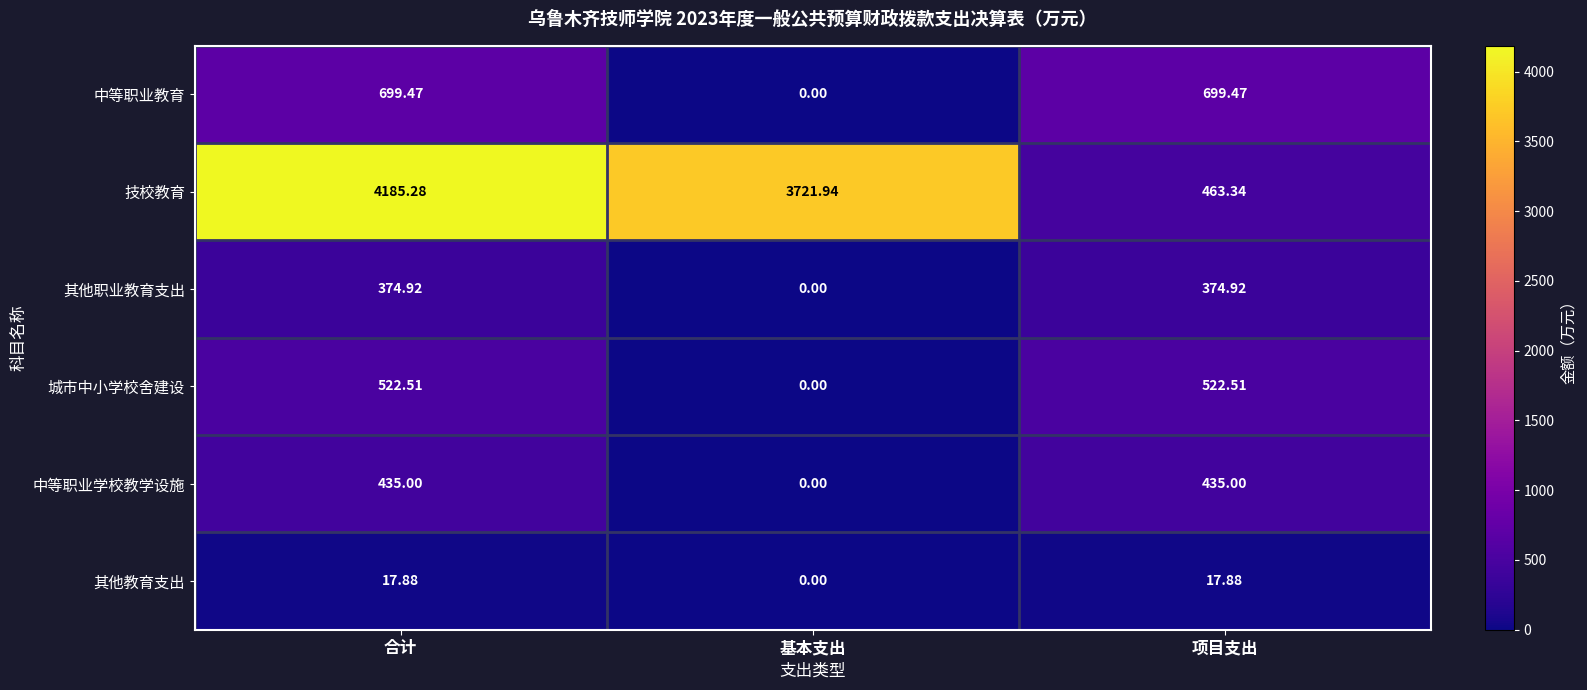

At which category is the sum across all series the highest?

合计